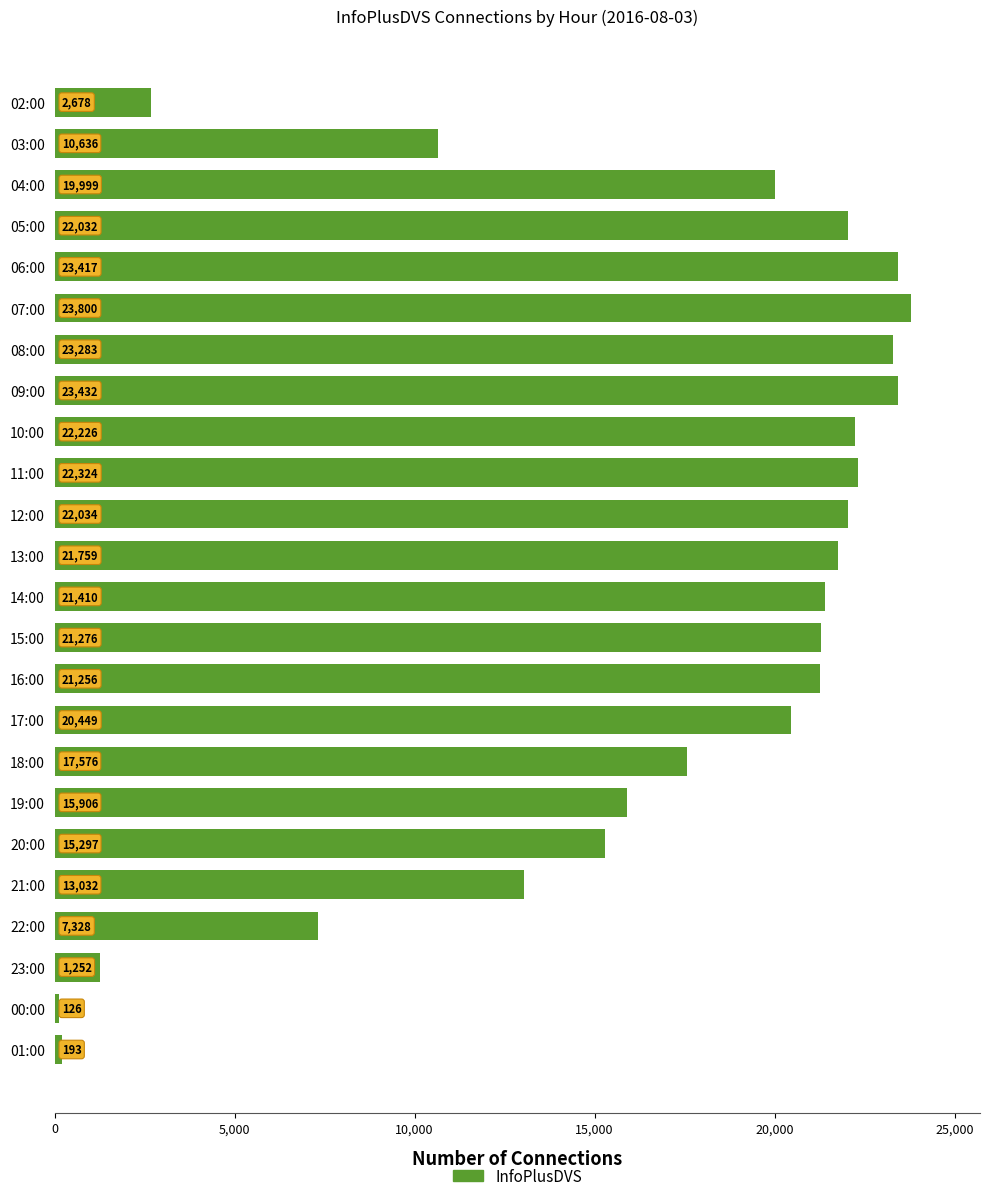

Between 15:00 and 06:00, which is larger?

06:00